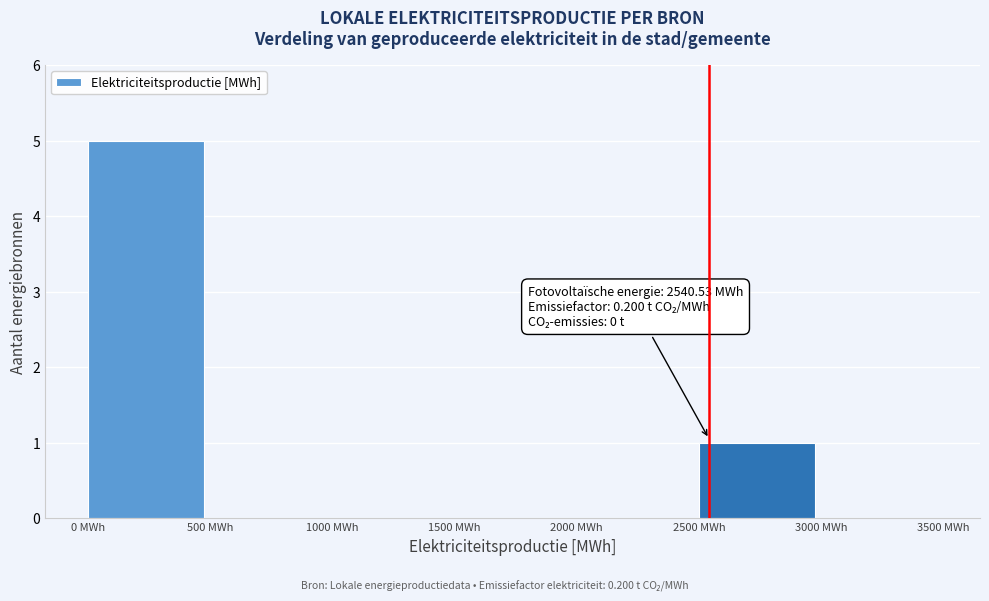

Which range on the x-axis has the tallest bar?

0 to 500